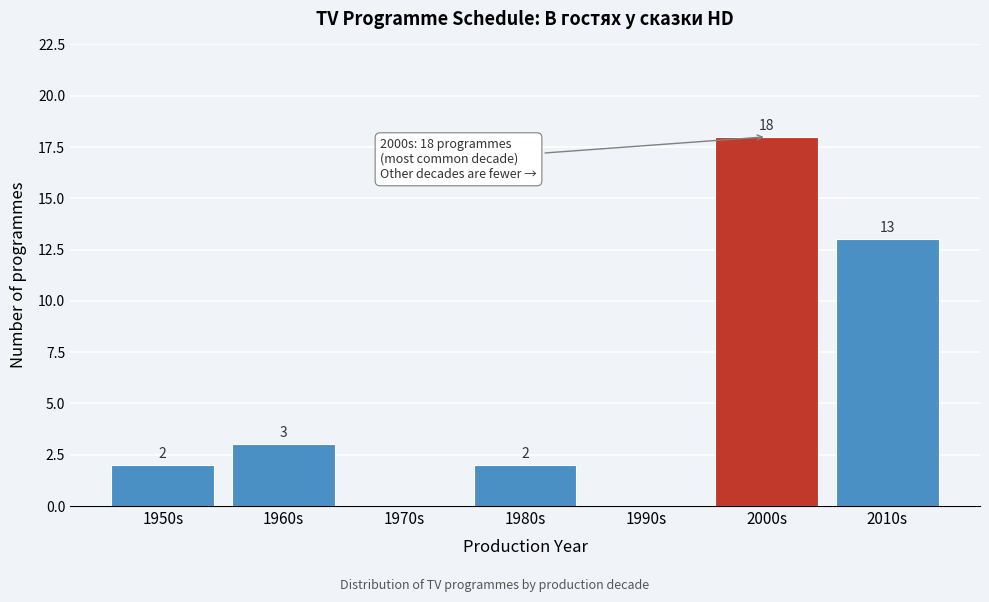

Reading left to right, what are all the values shown in this chart?

1950s=2	1960s=3	1970s=0	1980s=2	1990s=0	2000s=18	2010s=13